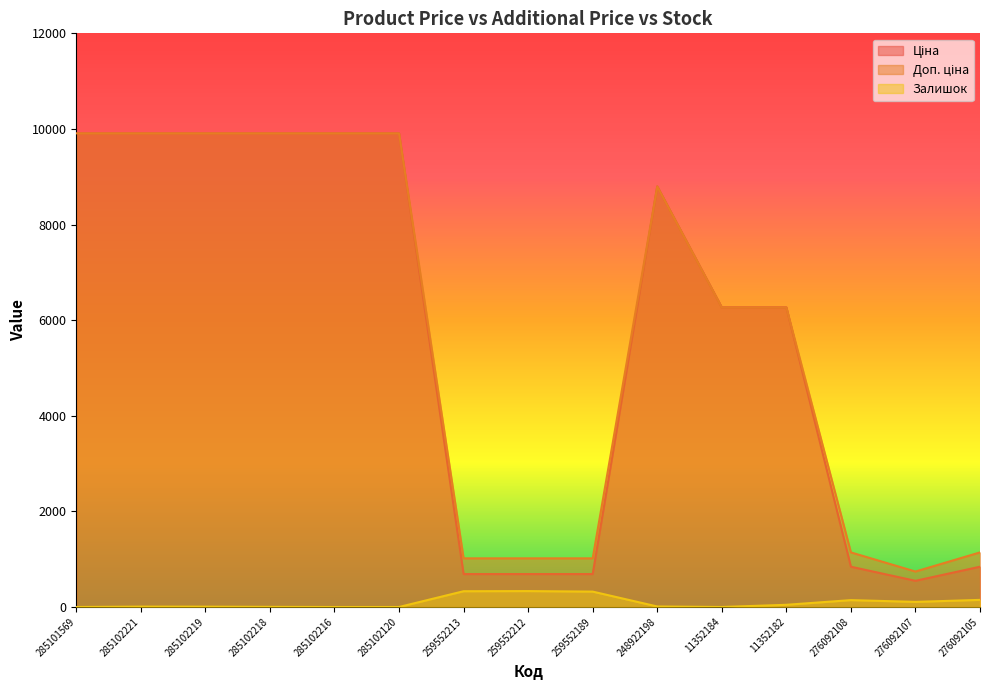

True or false: Доп. ціна and Ціна intersect in this chart.

False